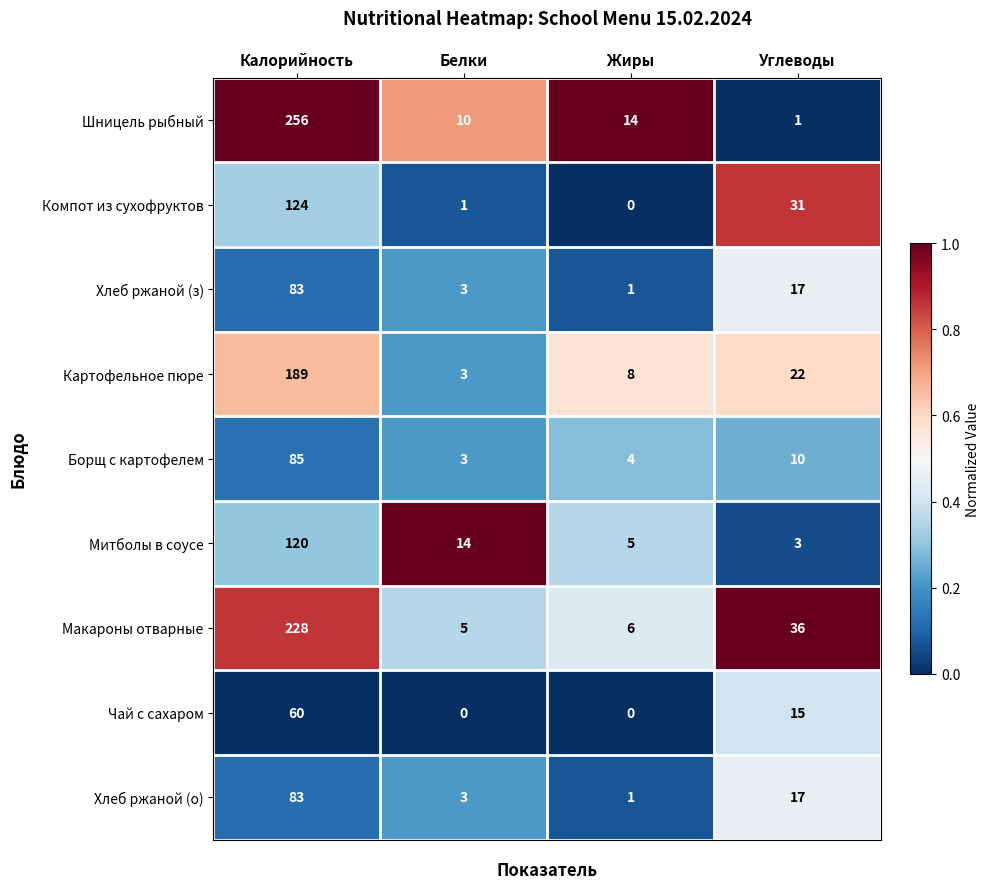

What is the total value across all series at Белки?

42